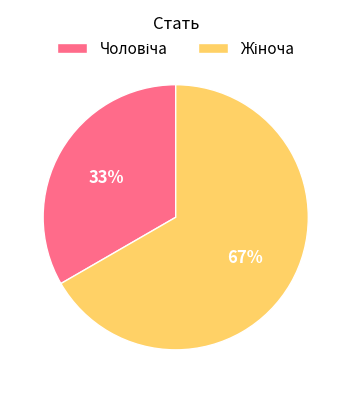

Is there any slice that represents more than half of the pie?

Yes